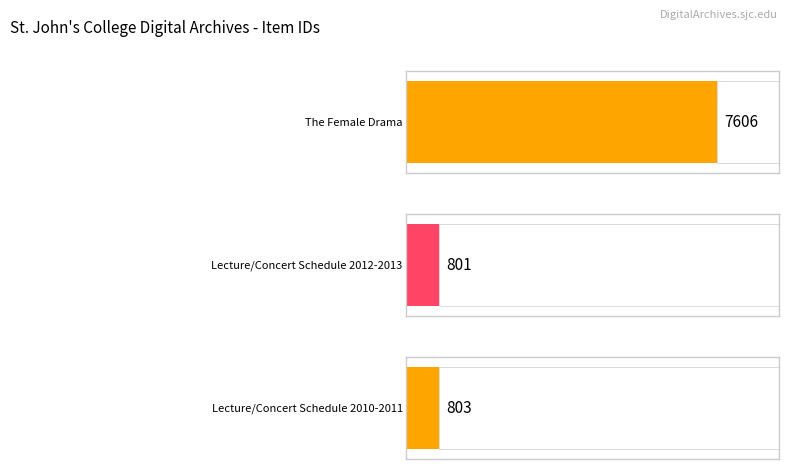

At which label is the value closest to 4203?

Lecture/Concert Schedule 2010-2011